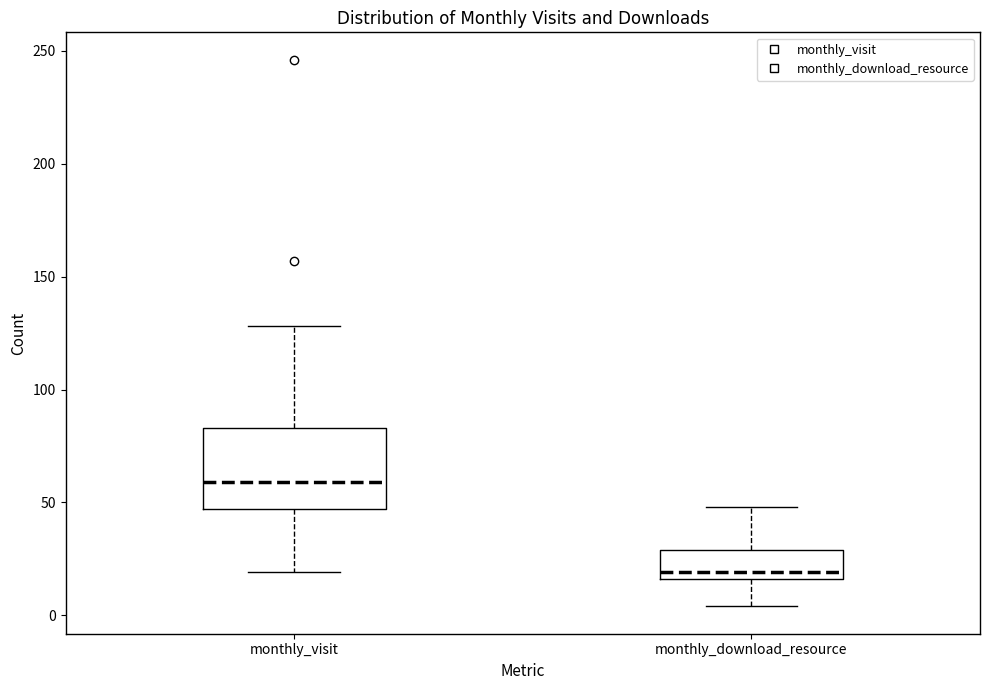

Which box is the tallest, from its lower edge to its upper edge?

monthly_visit